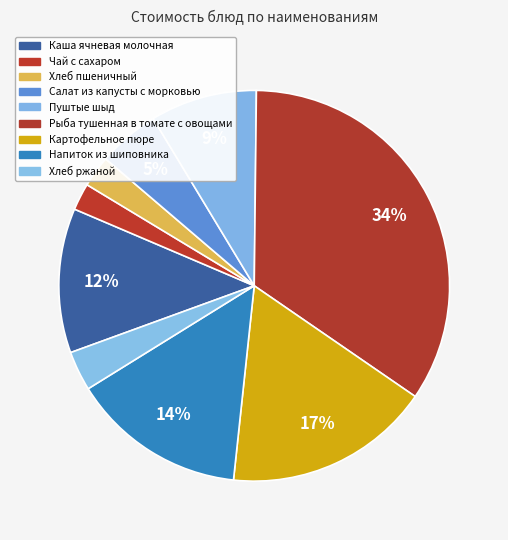

Is it true that Пуштые шыд is 9% of the pie?

True